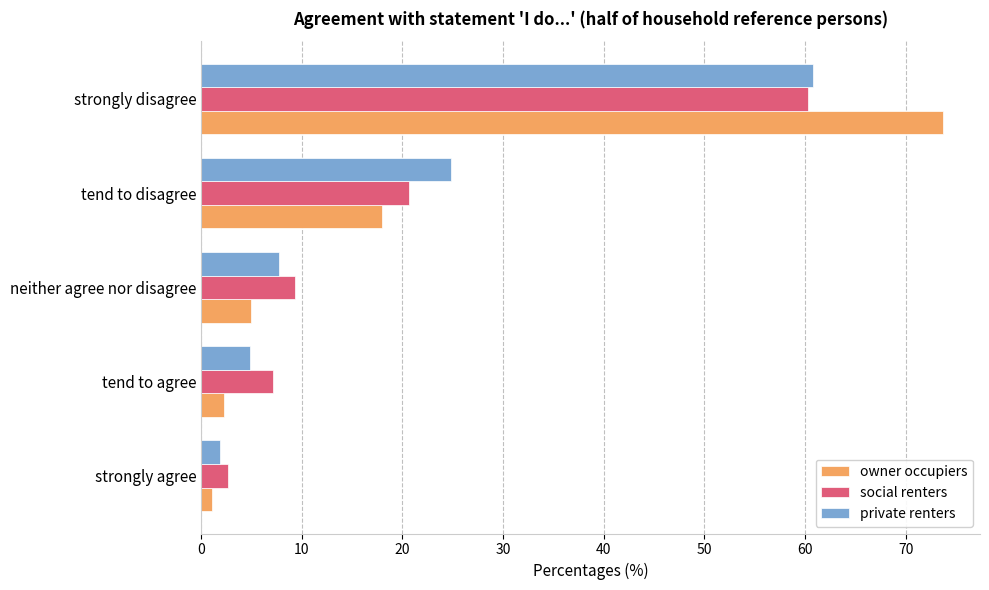

What is the difference between the maximum and minimum values in the owner occupiers series?

72.6